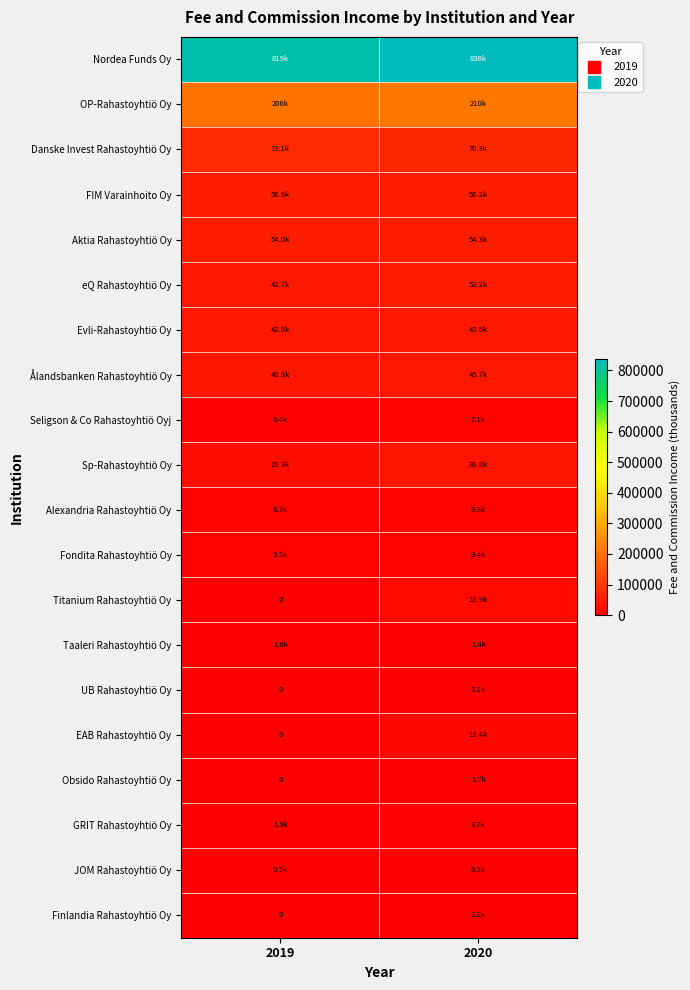

Count the number of categories in the chart.

2